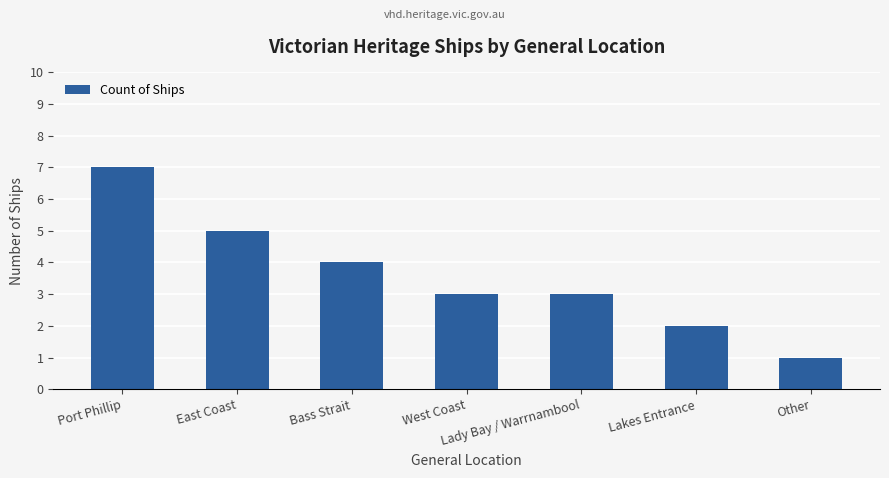

What is the change in value from East Coast to Other?

-4